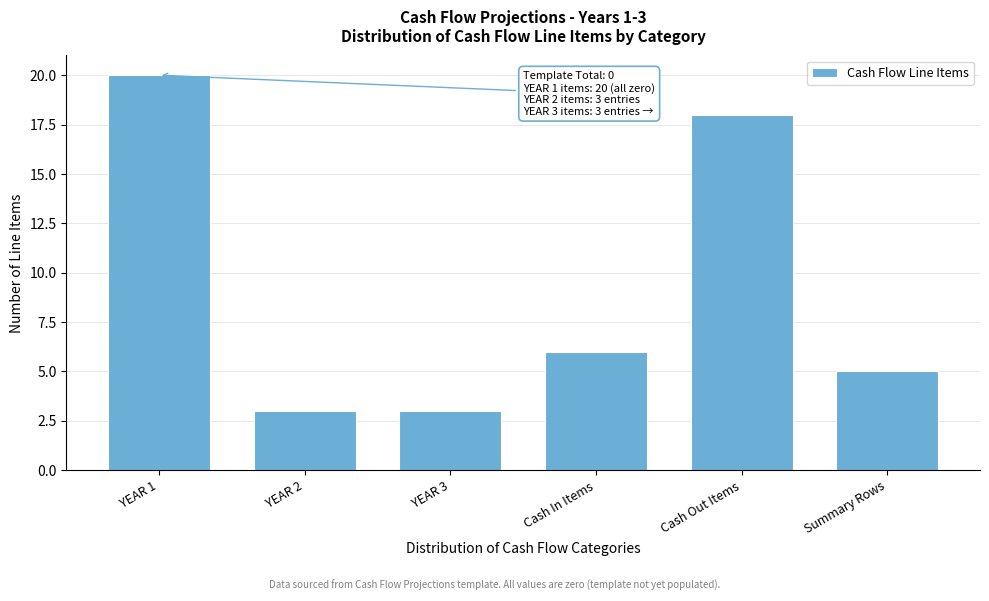

Reading left to right, list all the values displayed in this chart.

20	3	3	6	18	5